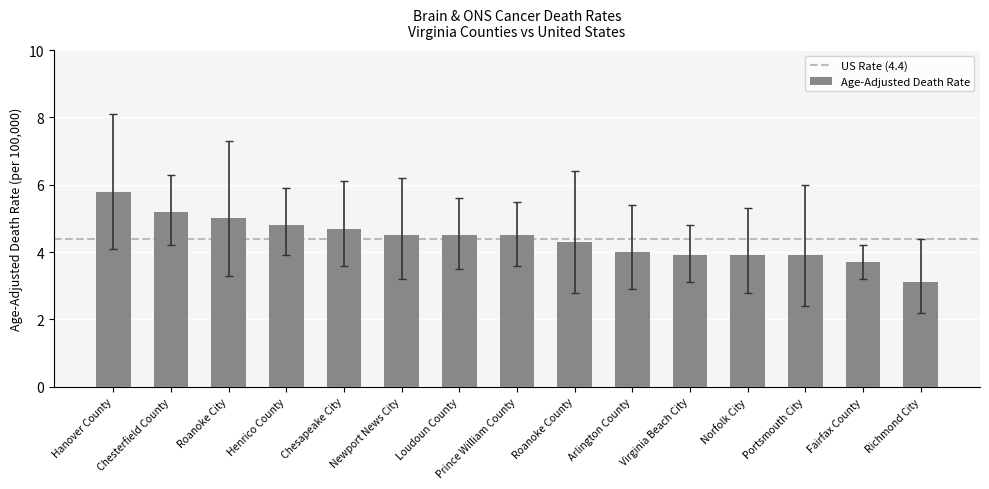

Is it true that the value at Fairfax County is 3.7?

True